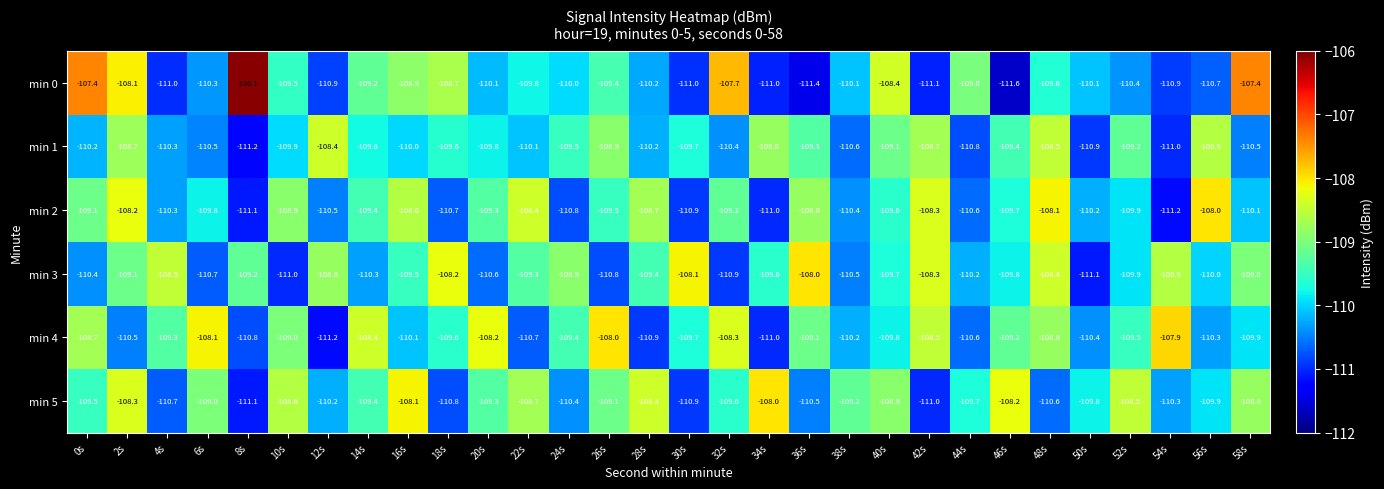

What is the maximum value shown in the chart?

-106.1